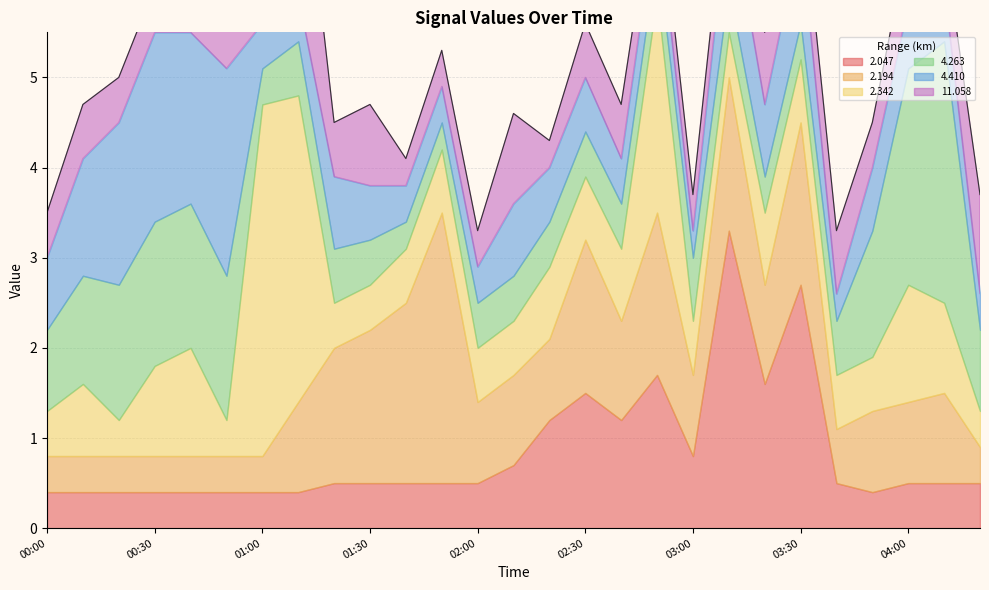

How many times do   4.263 and  11.058 cross each other?

9